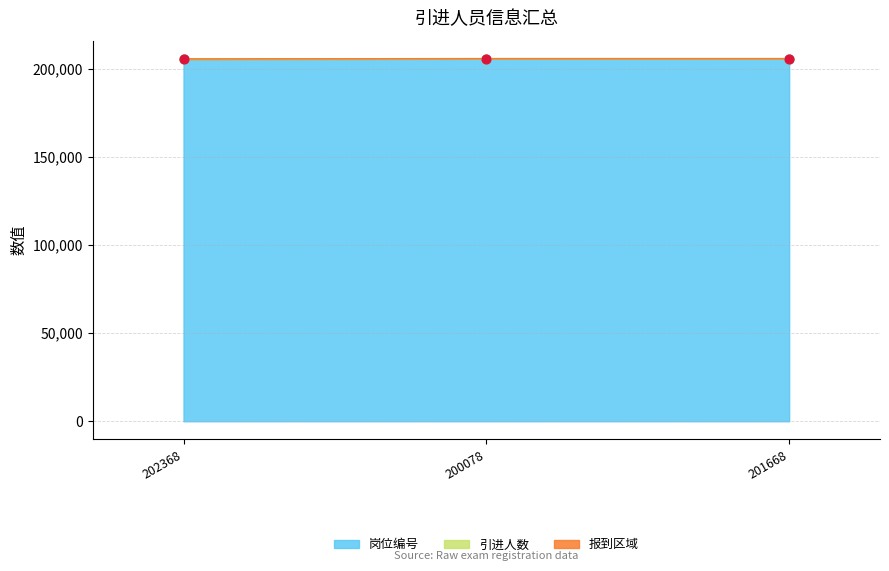

At which category is the sum across all series the highest?

200078